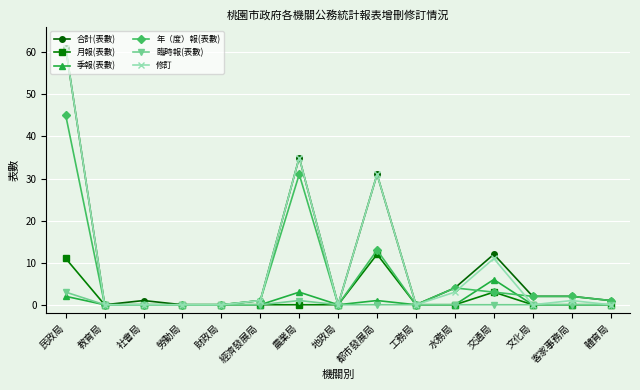

What is the difference between the maximum and minimum values in the 臨時報(表數) series?

3